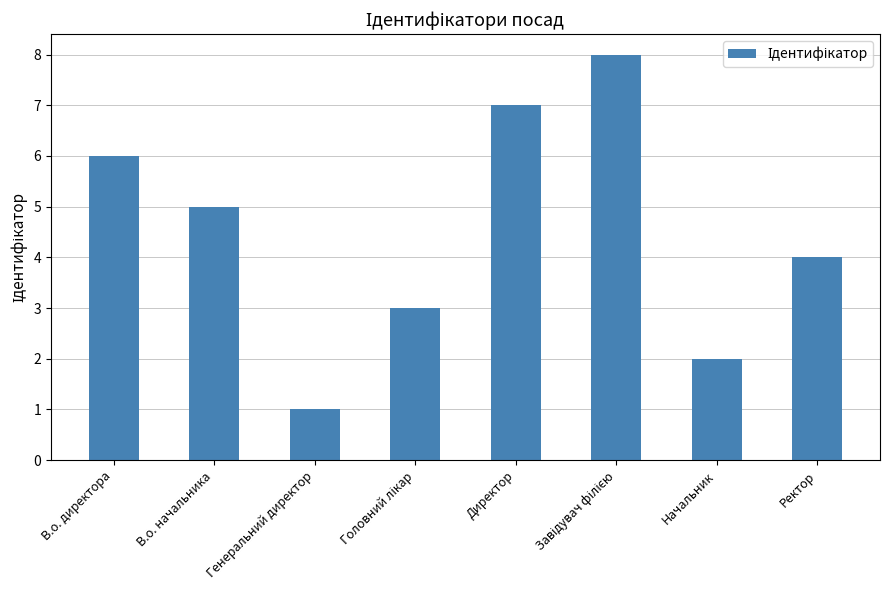

What is the sum of all values?

36